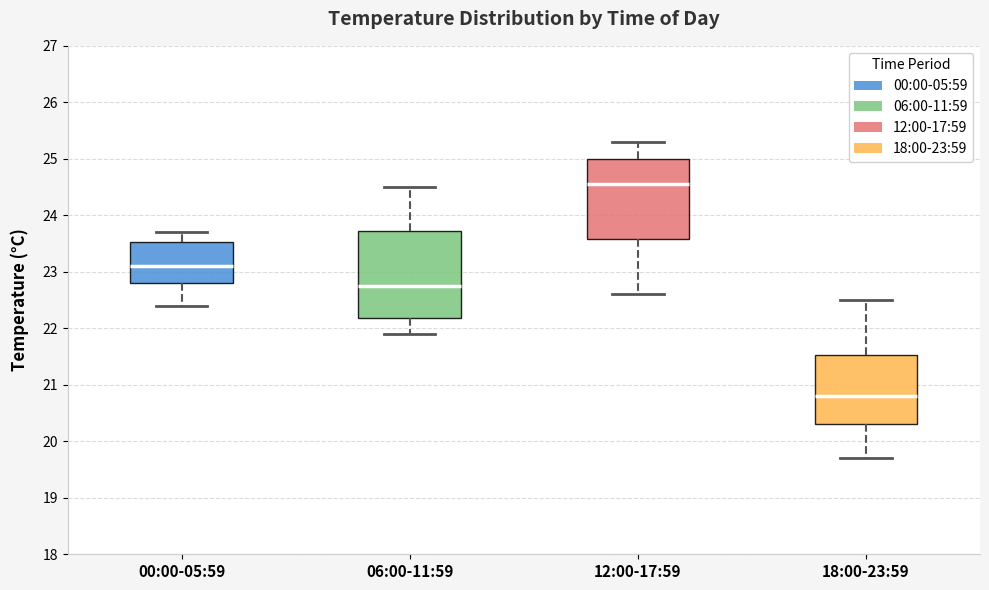

Comparing the boxes themselves (not the whiskers), which one is the tallest?

06:00-11:59